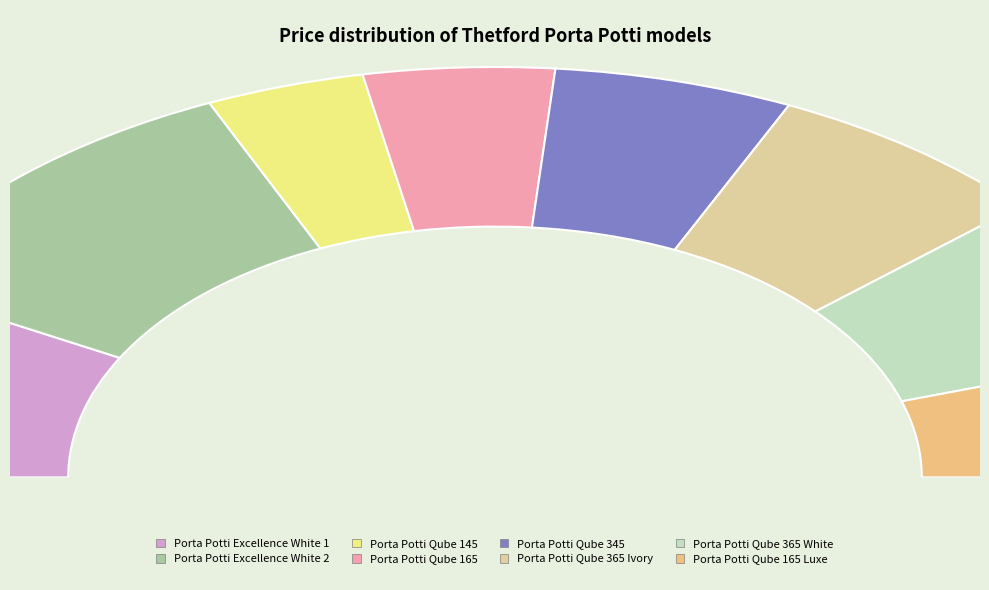

To the nearest percent, what percentage of the pie is Porta Potti Qube 345?

11%